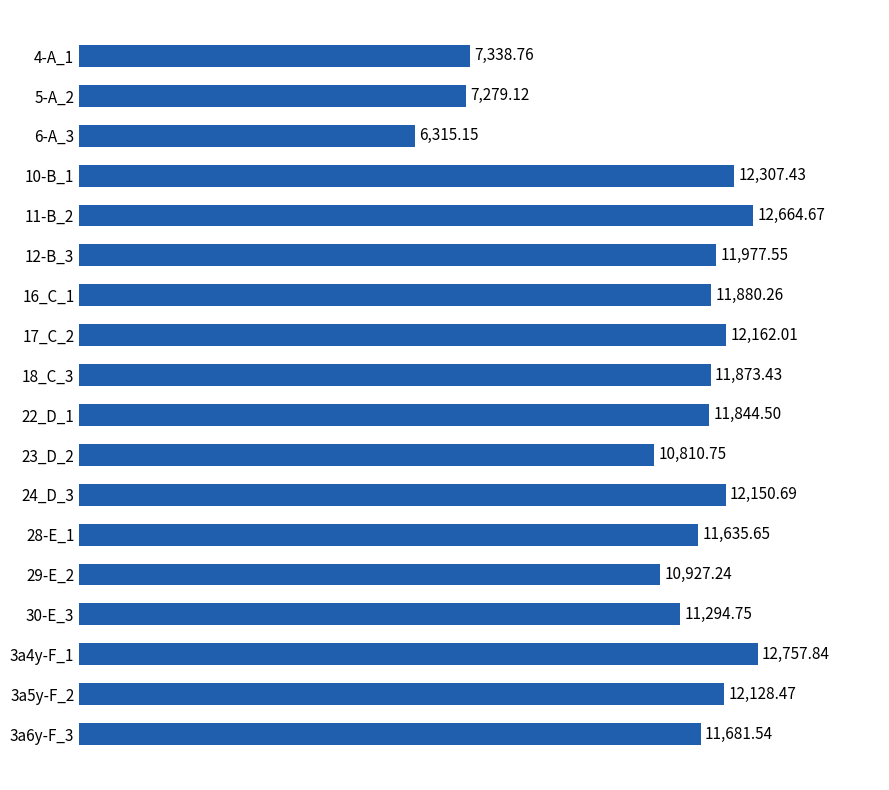

How many data points are less than 11873?

9